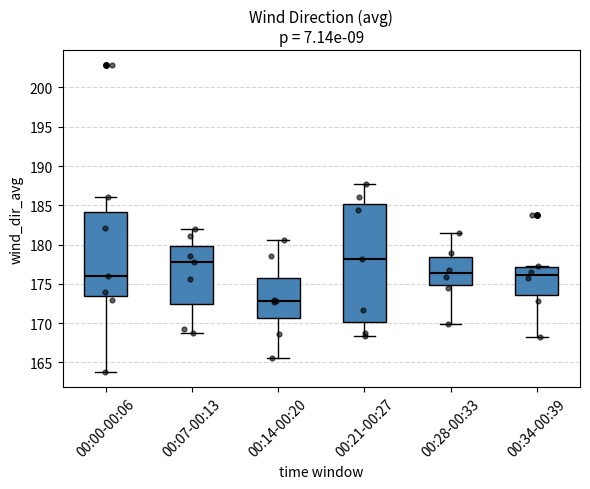

Reading left to right, read every box against the y-axis: the position of its median line, the range the box covers, and the ends of its whiskers. The values are not printed on the chart, so give them approximately, as read against the axis.

00:00-00:06: median 176.0, box 173.5 to 184.0, whiskers 164.0 to 186.0
00:07-00:13: median 178.0, box 172.5 to 180.0, whiskers 168.5 to 182.0
00:14-00:20: median 173.0, box 170.5 to 175.5, whiskers 165.5 to 180.5
00:21-00:27: median 178.0, box 170.0 to 185.0, whiskers 168.5 to 187.5
00:28-00:33: median 176.5, box 175.0 to 178.5, whiskers 170.0 to 181.5
00:34-00:39: median 176.0, box 173.5 to 177.0, whiskers 168.0 to 177.5